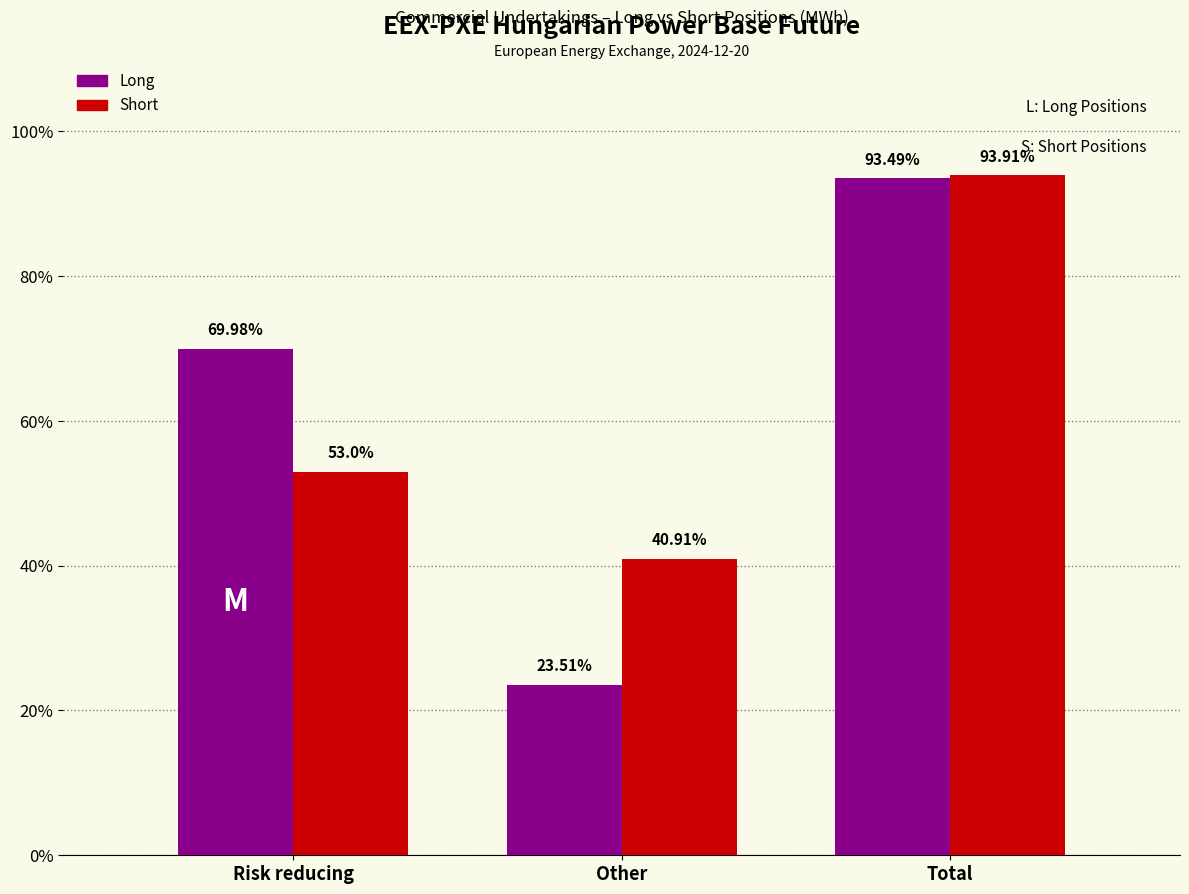

Rank the series by their maximum value, from lowest to highest.

Long, Short